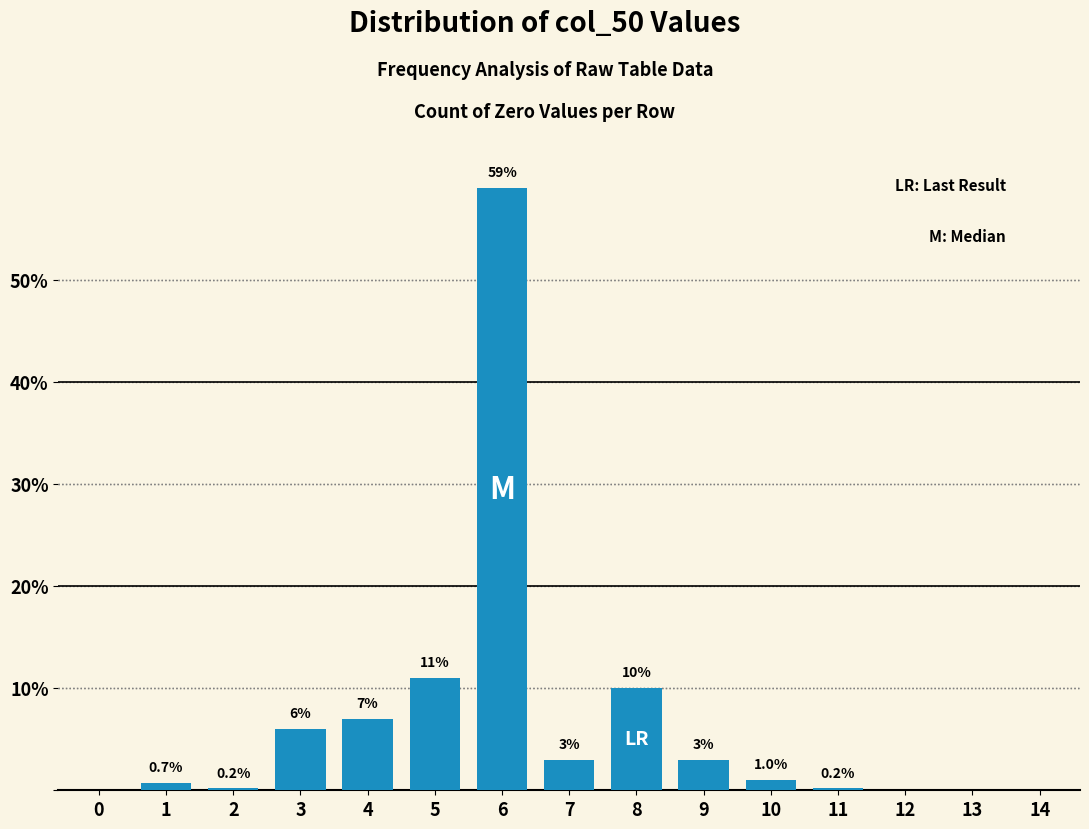

Reading left to right, transcribe all the data shown in this chart.

0=0.0	1=0.7	2=0.2	3=6.0	4=7.0	5=11.0	6=59.0	7=3.0	8=10.0	9=3.0	10=1.0	11=0.2	12=0.0	13=0.0	14=0.0